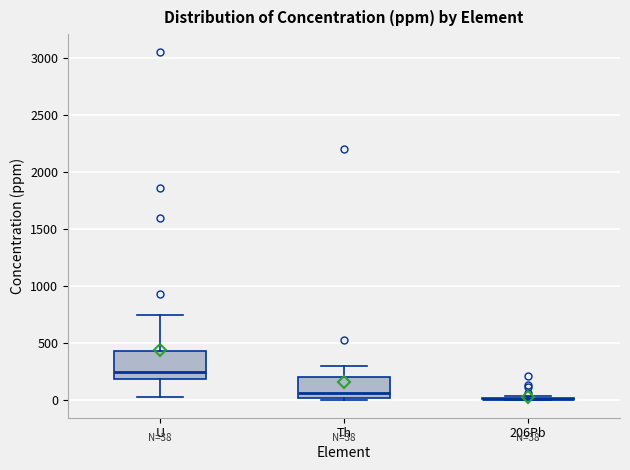

Which box is the tallest, from its lower edge to its upper edge?

U